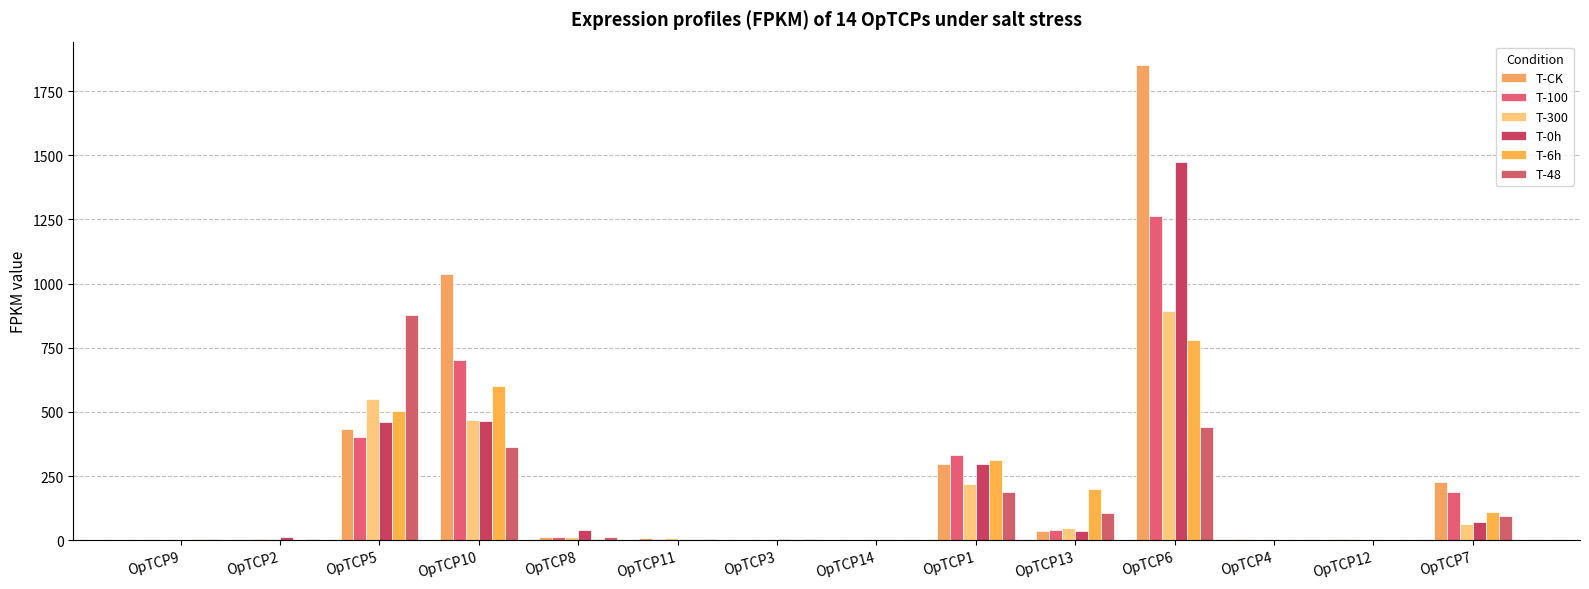

The value of T-100 at OpTCP5 is 403.0. True or false?

True